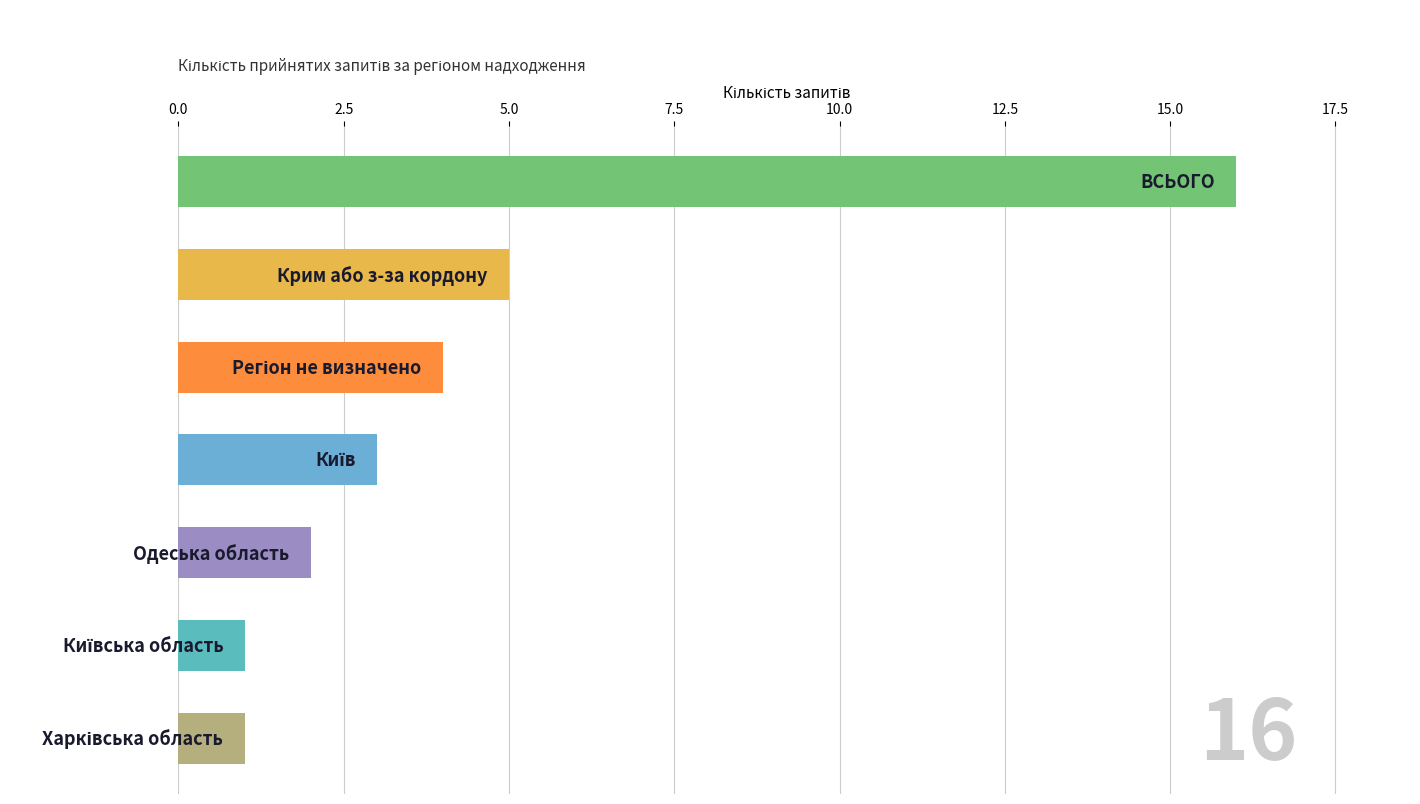

What is the greatest value displayed?

16